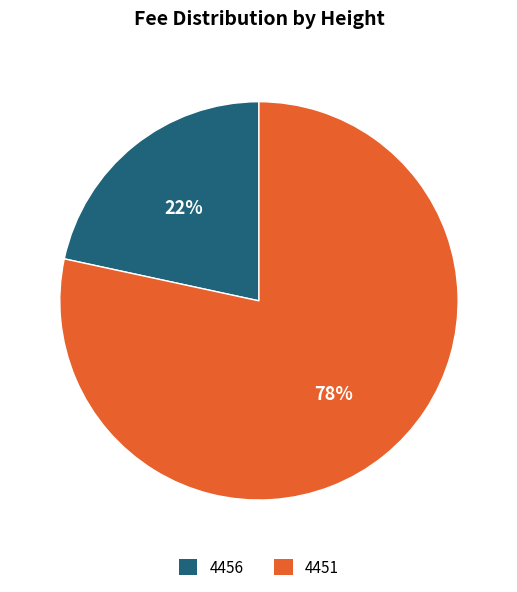

Does any single category account for the majority?

Yes